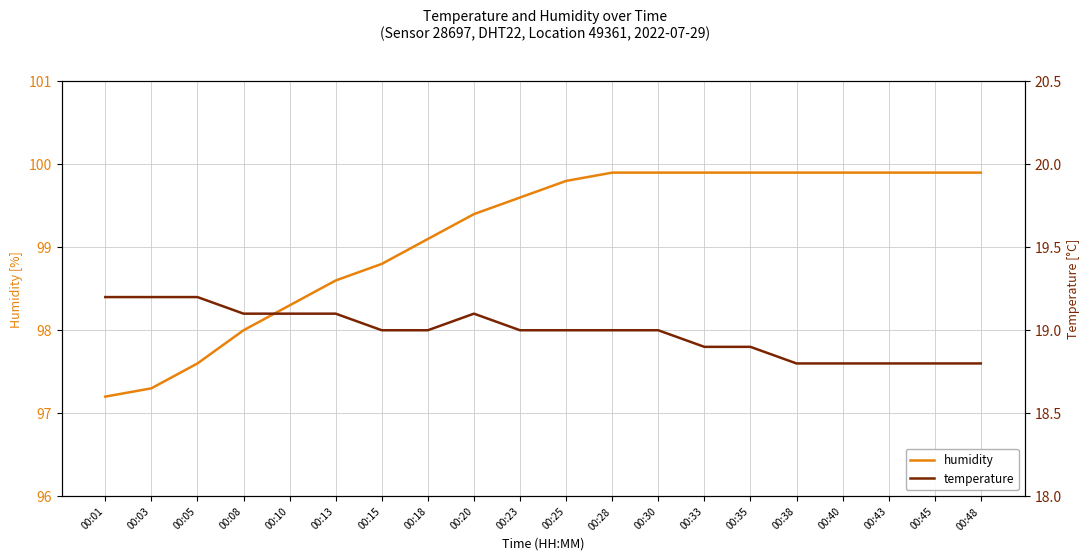

Reading left to right, what are all the values shown in this chart?

humidity: 97.2	97.3	97.6	98.0	98.3	98.6	98.8	99.1	99.4	99.6	99.8	99.9	99.9	99.9	99.9	99.9	99.9	99.9	99.9	99.9
temperature: 19.2	19.2	19.2	19.1	19.1	19.1	19.0	19.0	19.1	19.0	19.0	19.0	19.0	18.9	18.9	18.8	18.8	18.8	18.8	18.8